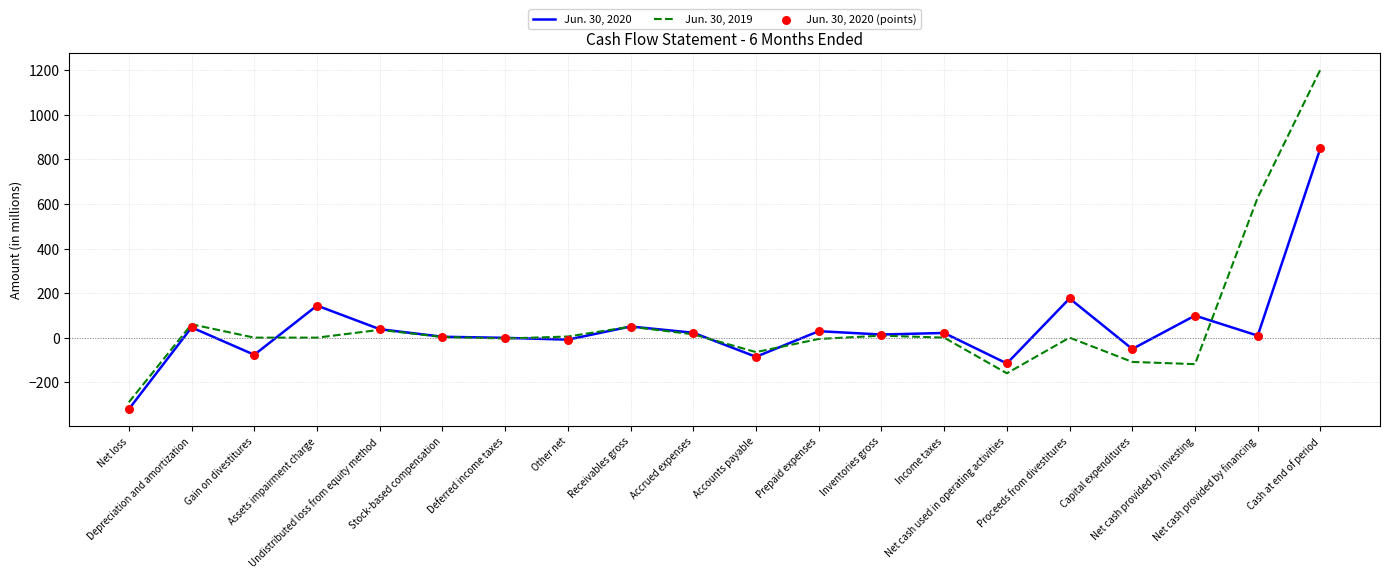

Which series has the largest range (max minus min)?

Jun. 30, 2019